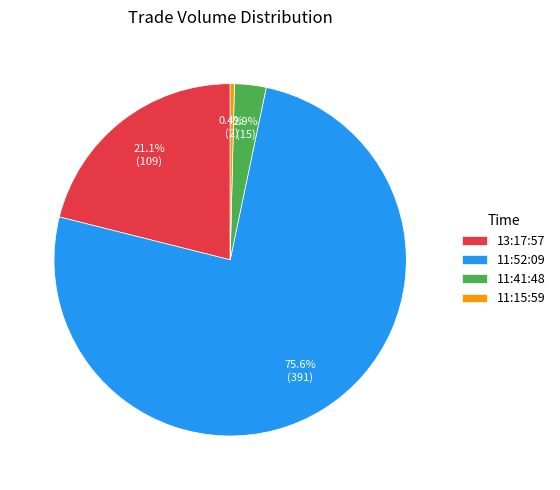

Which has a higher value, 11:52:09 or 11:15:59?

11:52:09